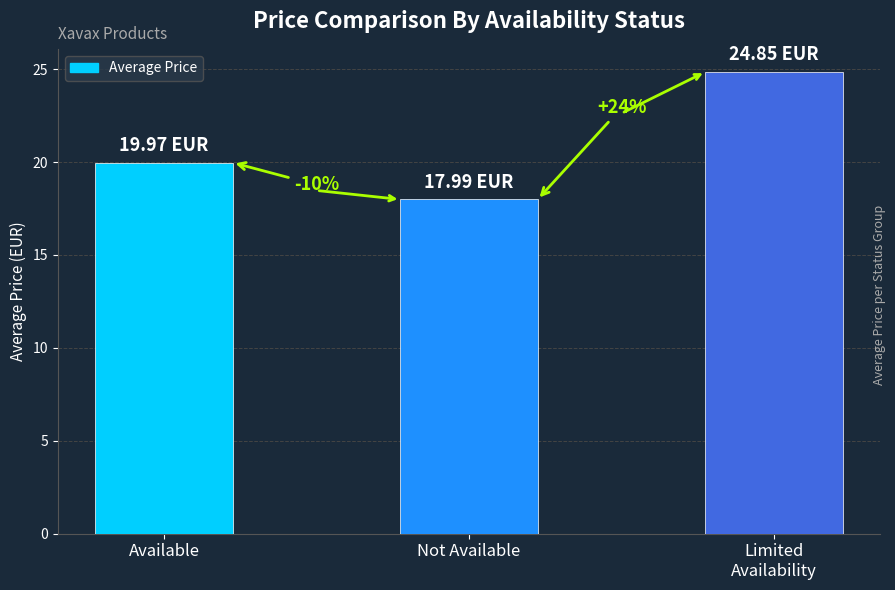

List the labels in order of value, smallest first.

Not Available, Available, Limited
Availability